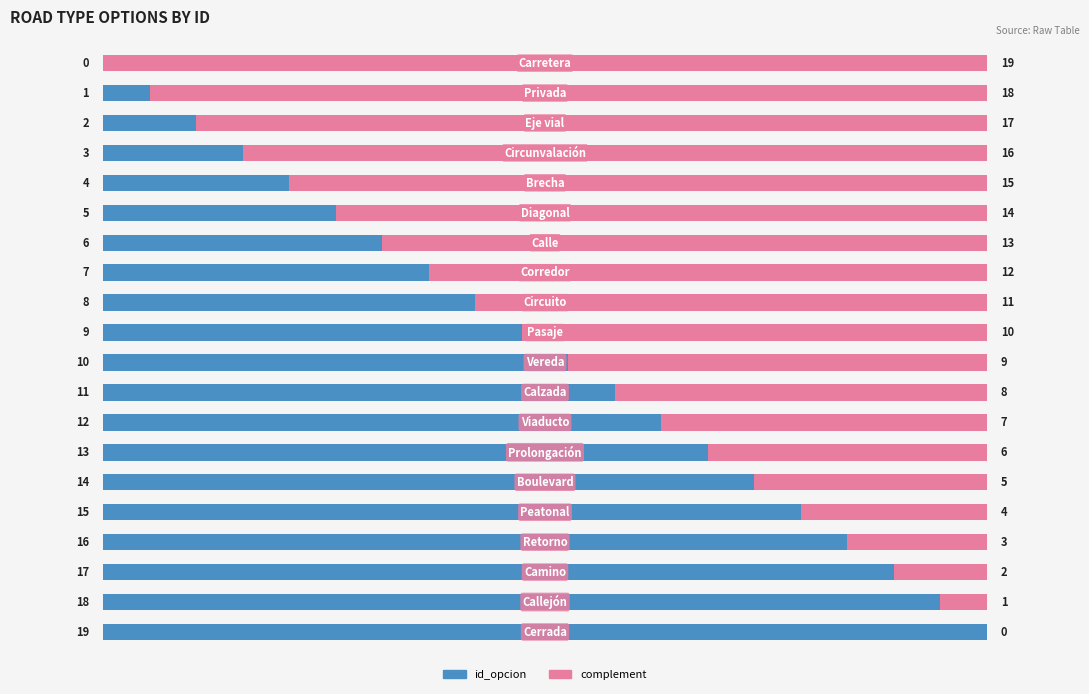

What are all the series names shown in the legend?

id_opcion, complement